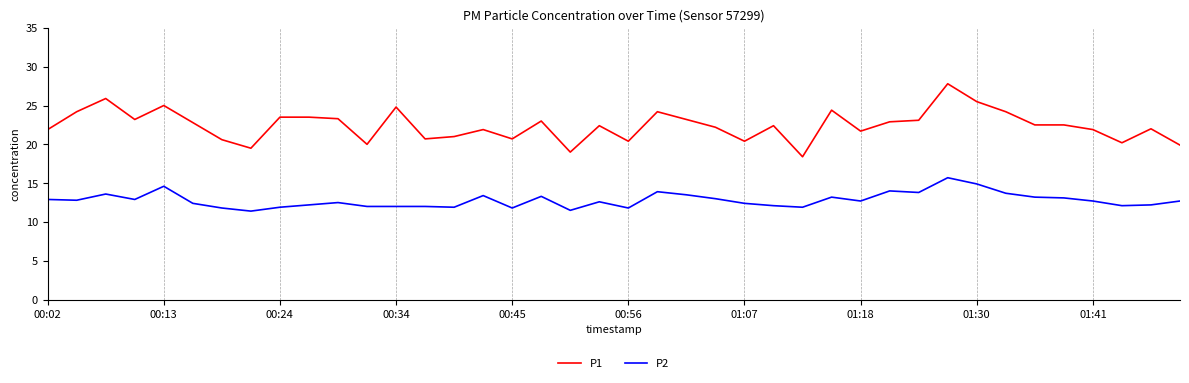

True or false: P2 and P1 intersect in this chart.

False